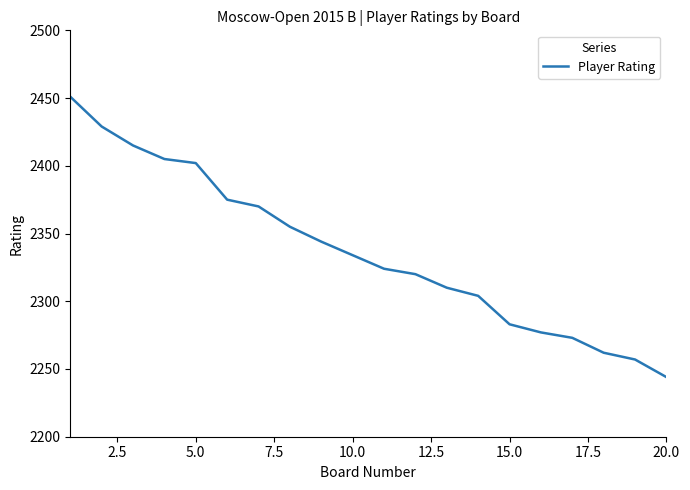

What is the smallest value displayed?

2244